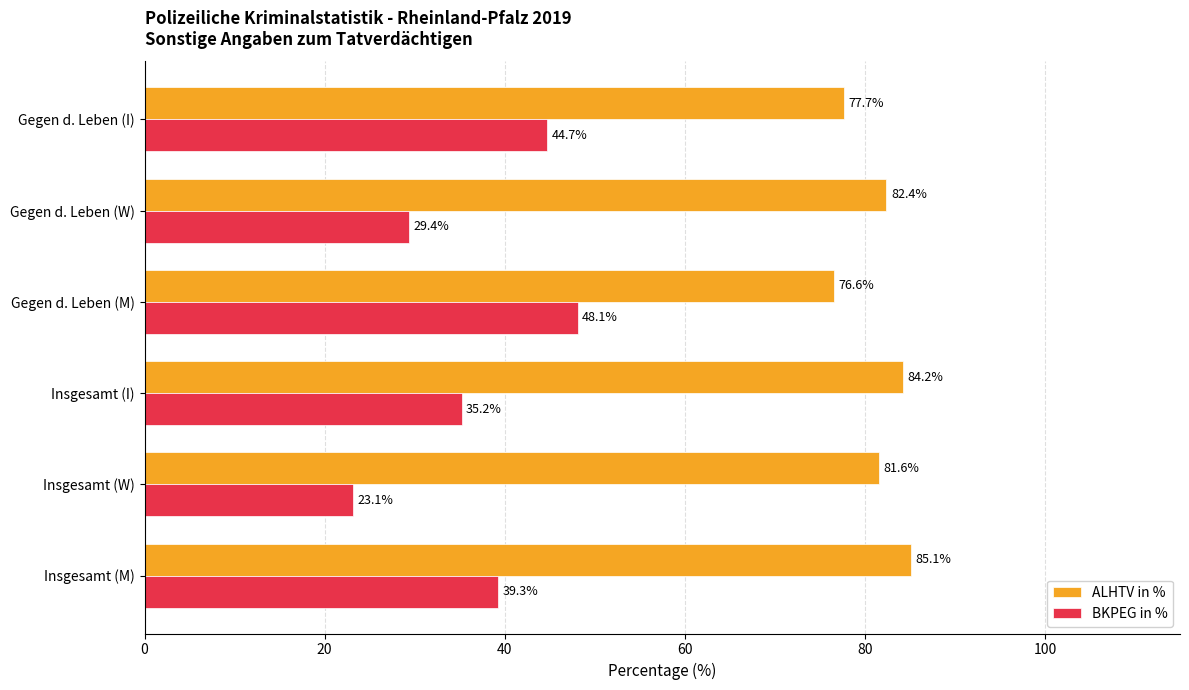

Rank the series by their maximum value, from highest to lowest.

ALHTV in %, BKPEG in %